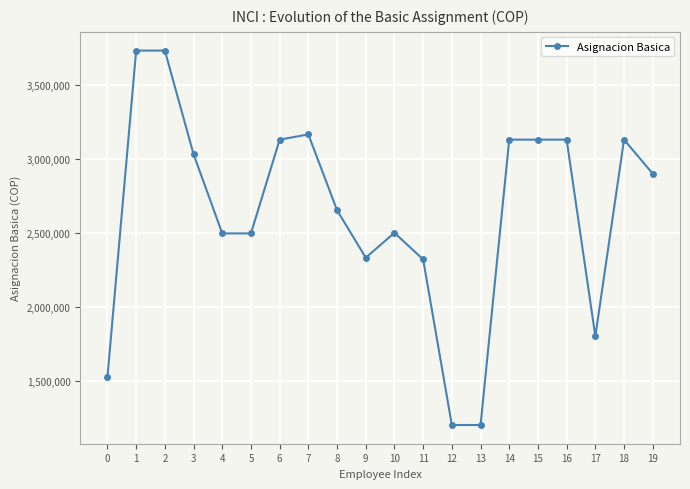

At which label does the data first exceed 2900000?

1